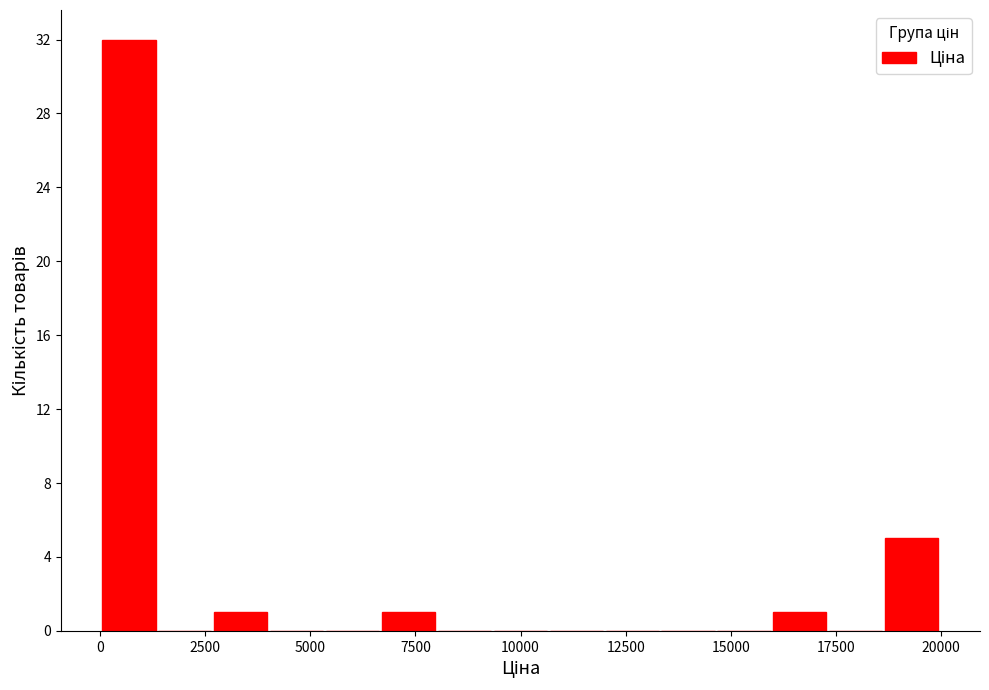

Around what value on the x-axis is the tallest bar? Give the approximate position of its centre, as read against the axis.

500